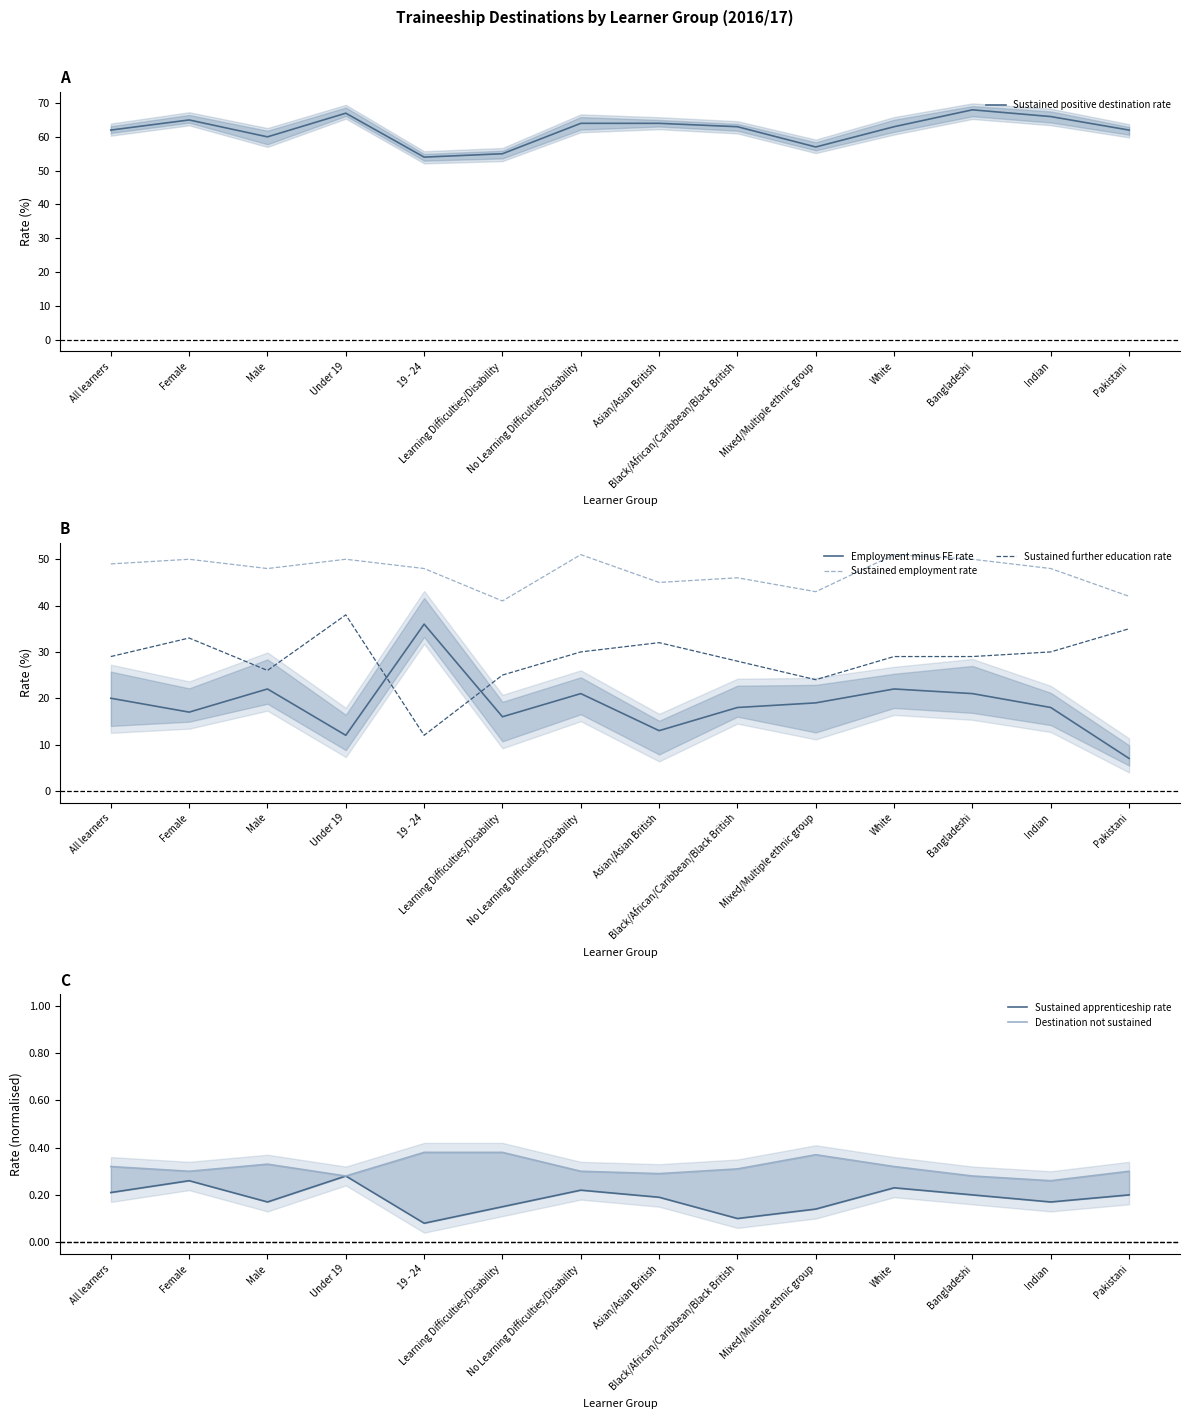

What is the difference between the highest and lowest values at Bangladeshi?

67.8